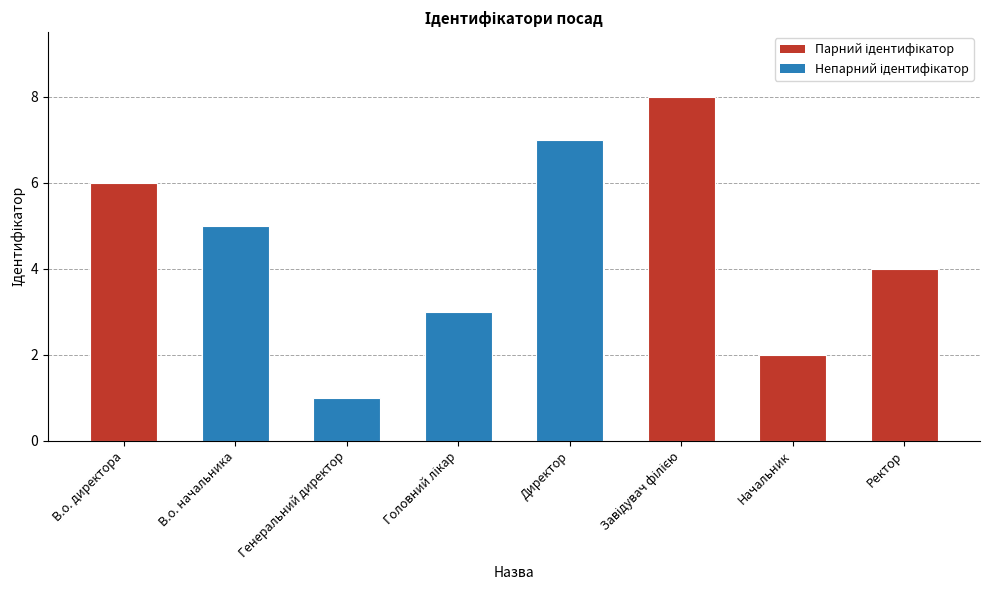

Where is the data nearest to the value 4?

Ректор